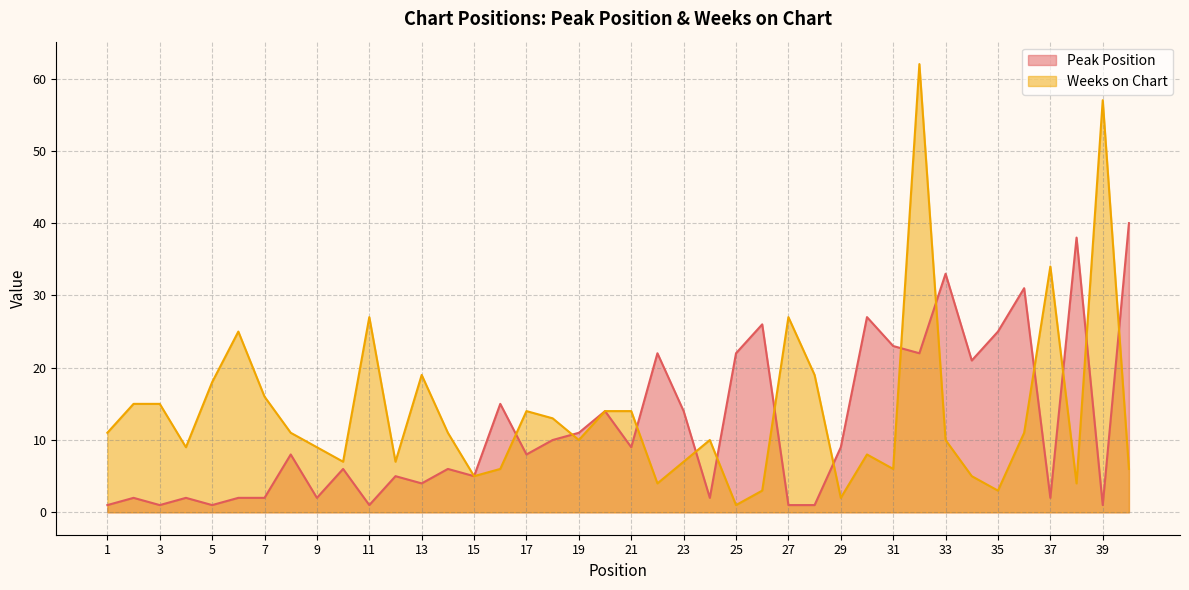

Read the Peak Position value at 26, to the nearest 10.

30